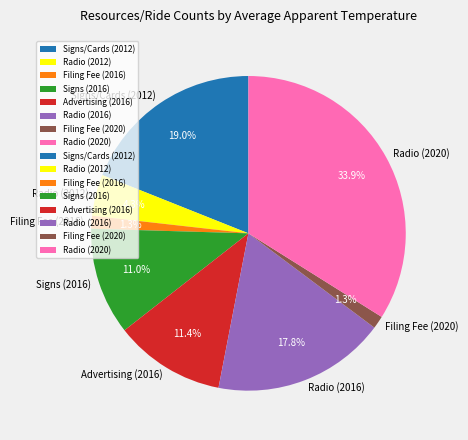

The Signs (2016) slice represents 11% of the pie. True or false?

True